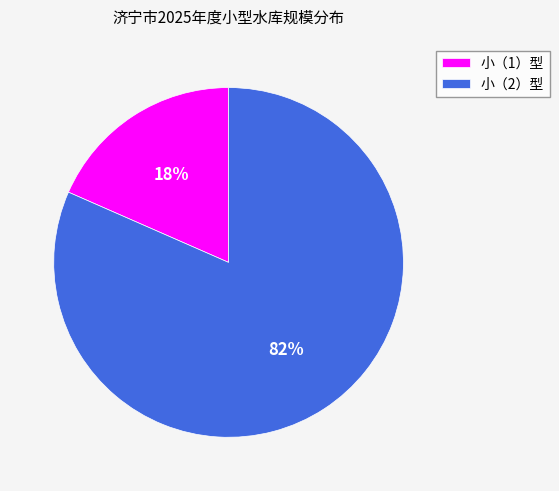

Between 小（1）型 and 小（2）型, which is larger?

小（2）型